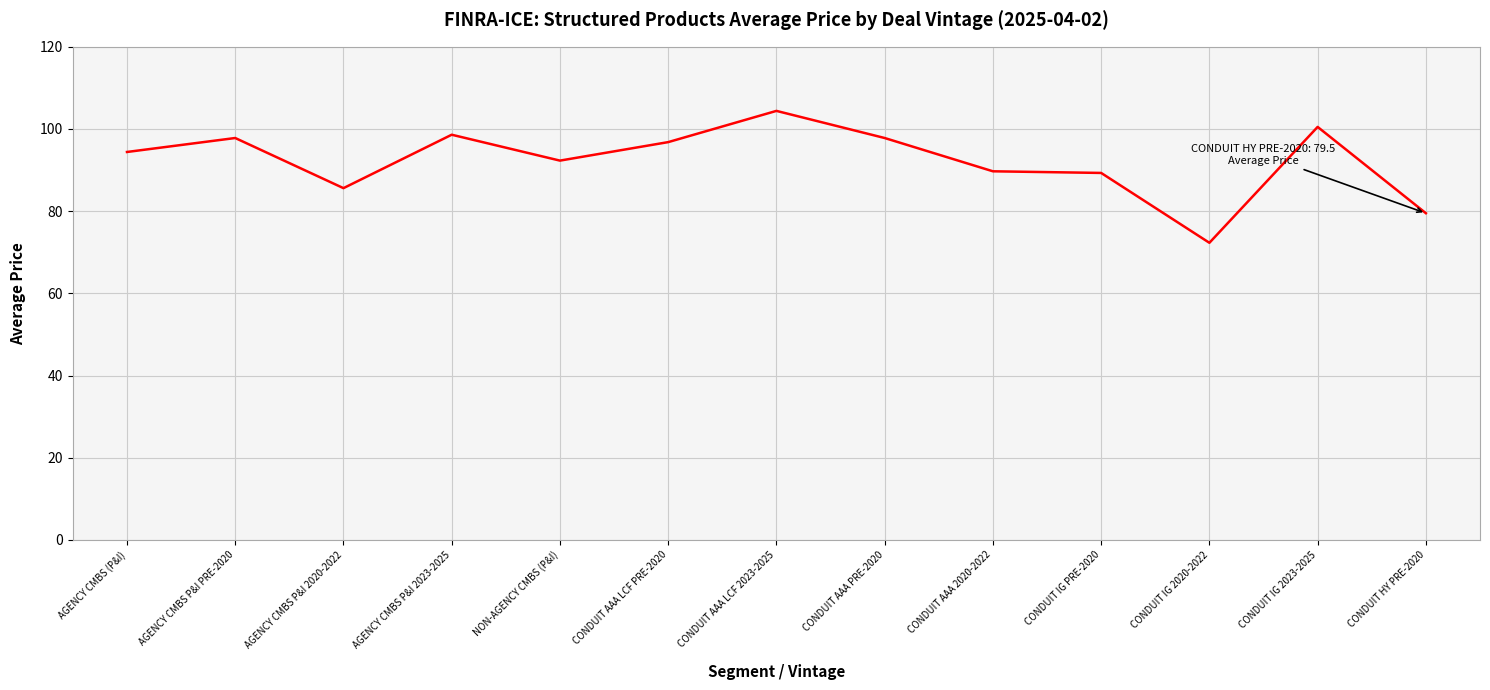

Where is the first local minimum?

AGENCY CMBS P&I 2020-2022